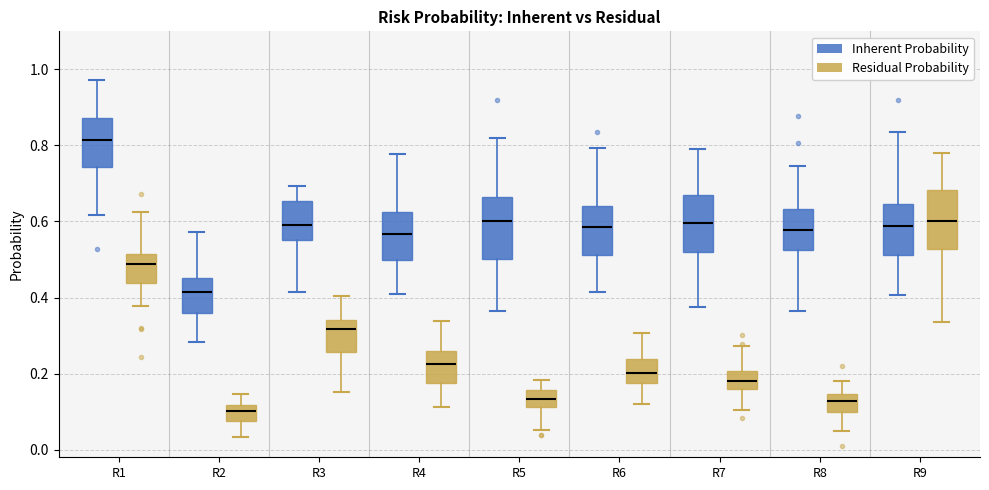

Which box's median line is the lowest?

R2 (Residual Probability)